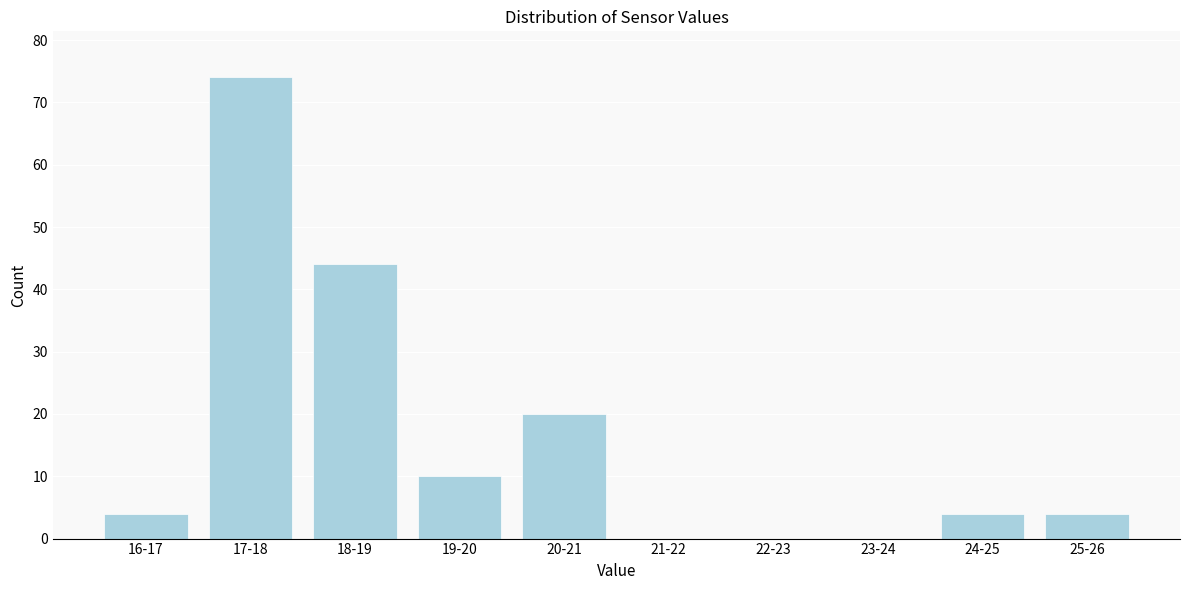

Reading left to right, transcribe all the data shown in this chart.

16-17=4	17-18=74	18-19=44	19-20=10	20-21=20	21-22=0	22-23=0	23-24=0	24-25=4	25-26=4